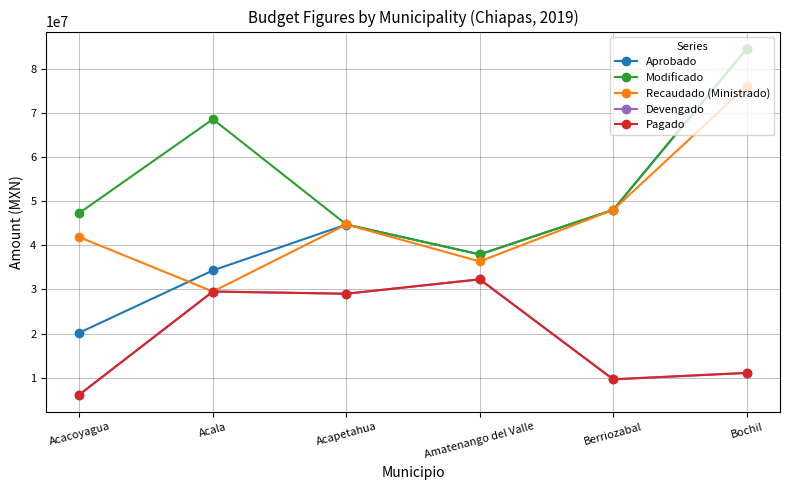

Rank the series by their maximum value, from lowest to highest.

Devengado, Pagado, Recaudado (Ministrado), Aprobado, Modificado